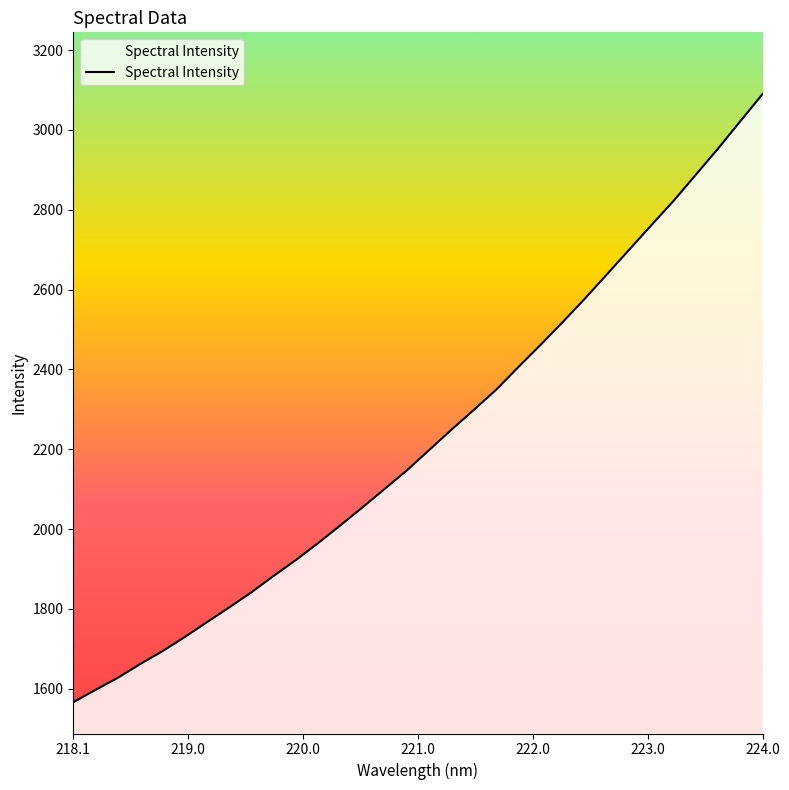

What is the smallest value displayed?

1566.1